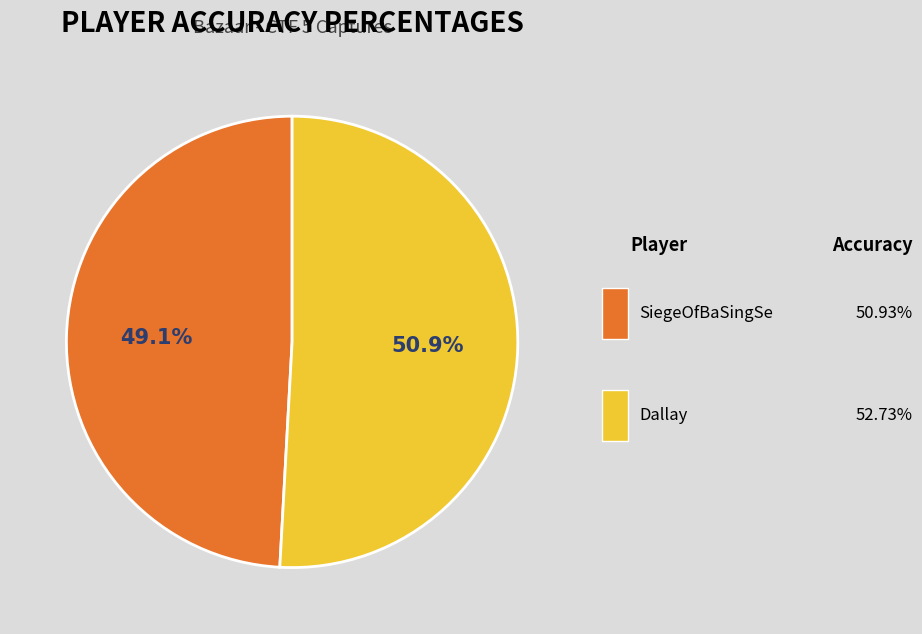

How many slices are in this pie chart?

2